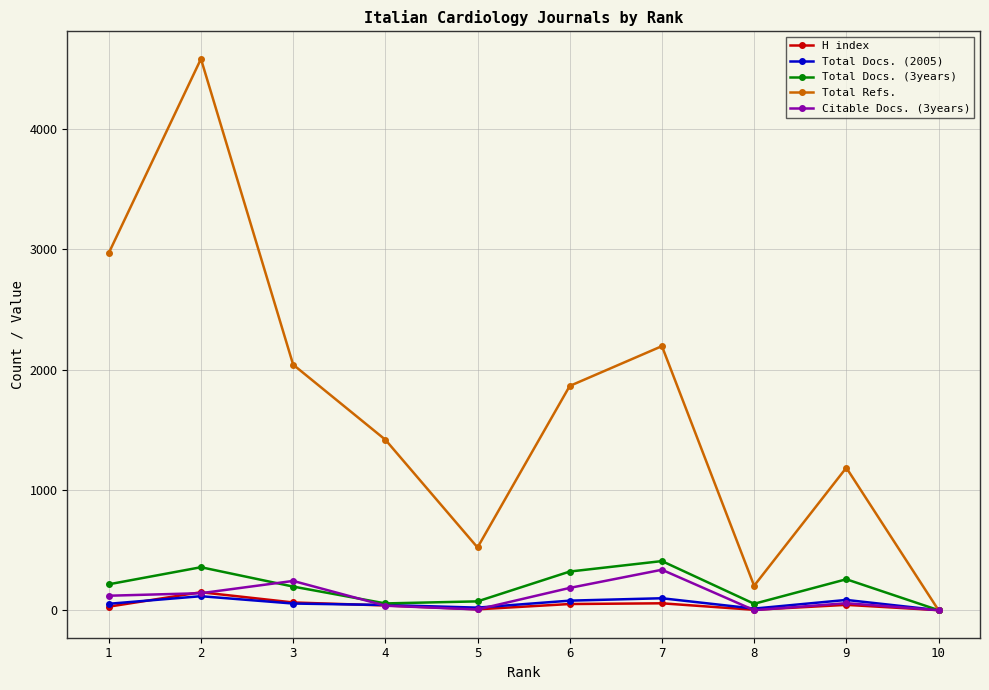

How many series are shown in this chart?

5